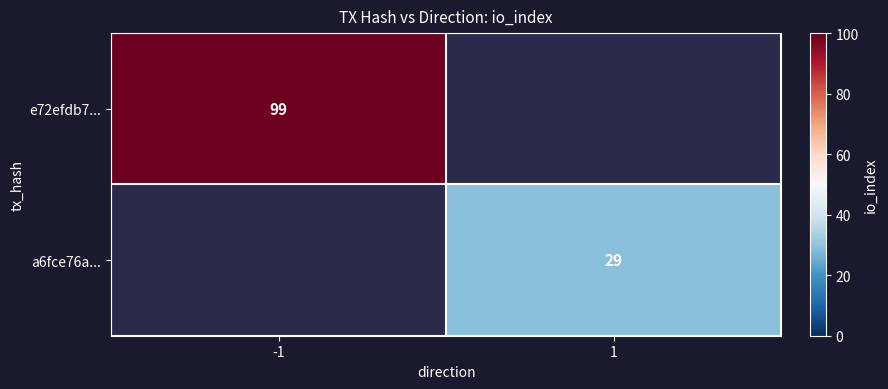

True or false: e72efdb7... has a value of 152 at -1.

False